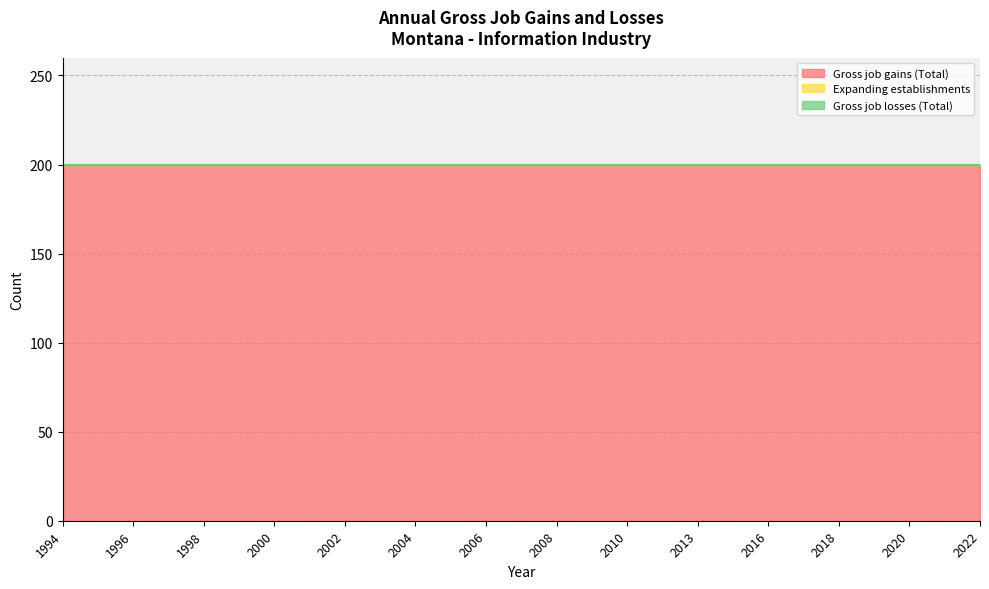

What is the value of the Gross job gains (Total) point at the 26th from the left?

200